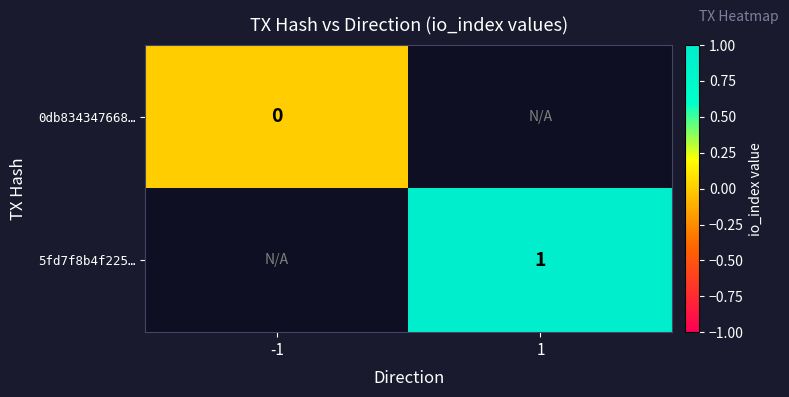

At how many categories does at least one series exceed 0?

1